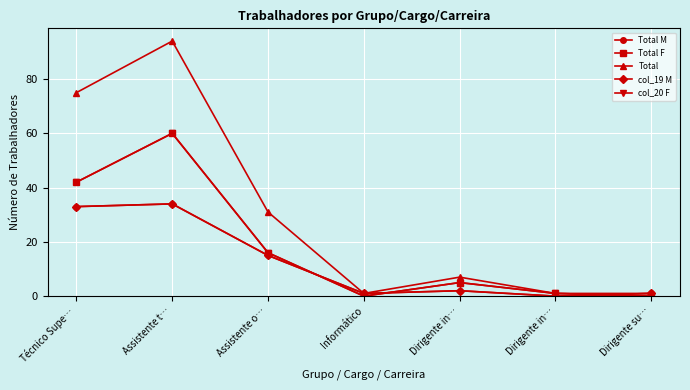

Is this an area chart (filled region under the line)?

No